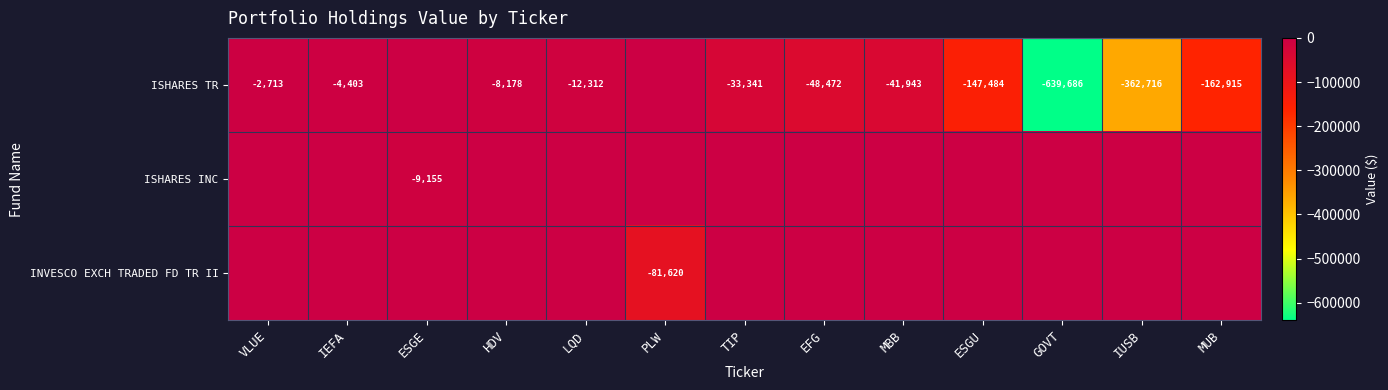

What is the total value across all series at IUSB?

-362716